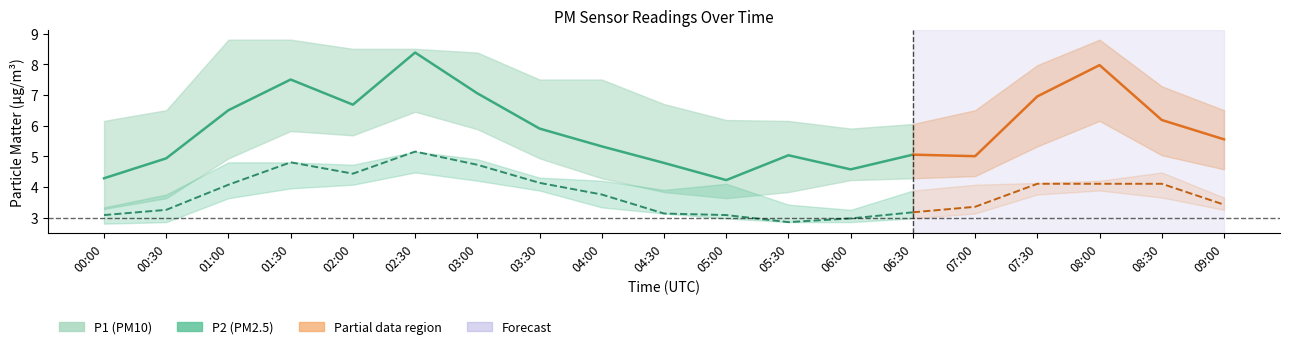

True or false: P2 (PM2.5) has a value of 5.2 at 00:30.

False